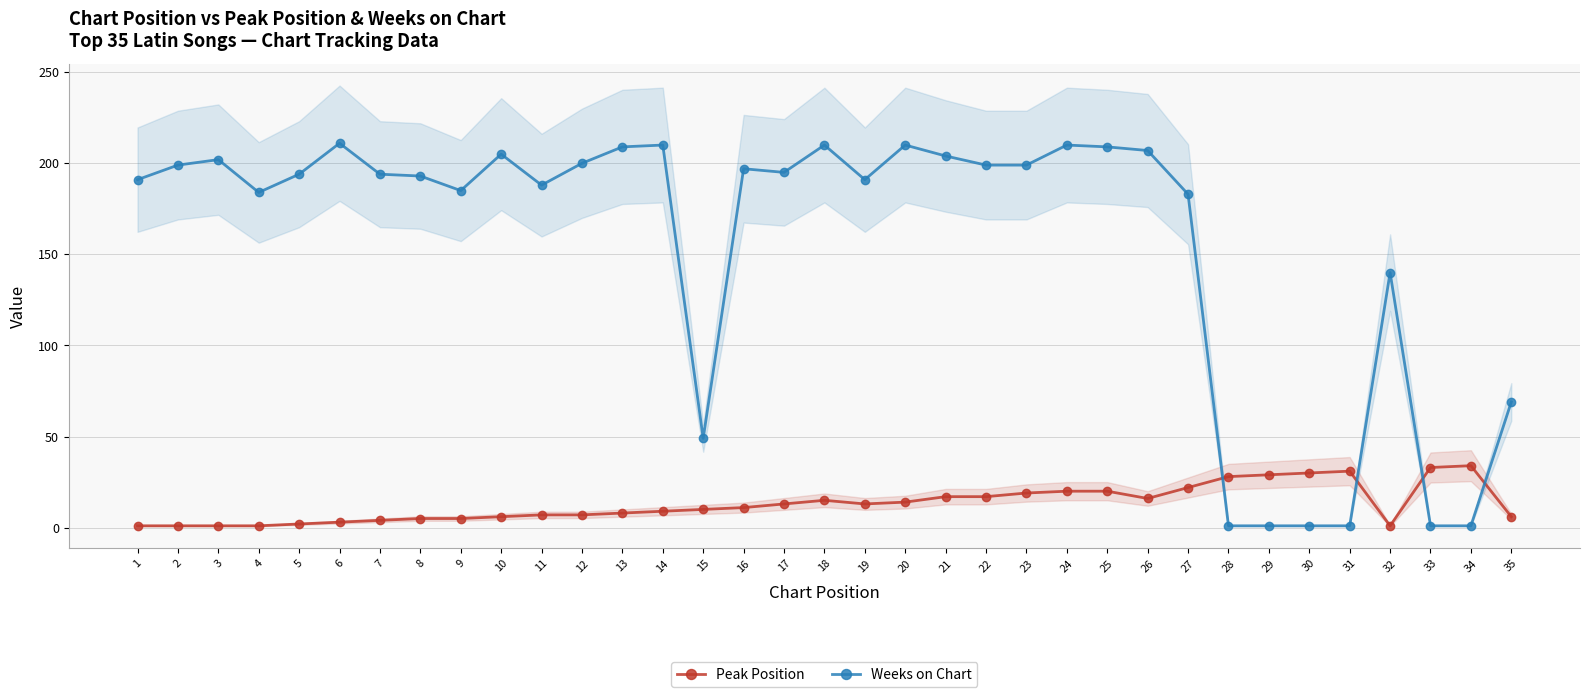

What is the value of the Weeks on Chart point at the 19th from the left?

191